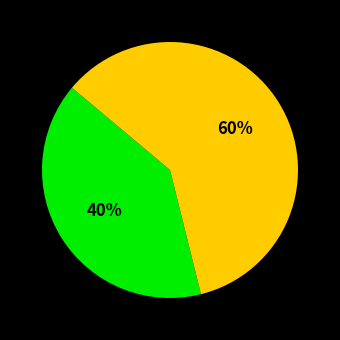

Is there a majority slice in this chart?

Yes